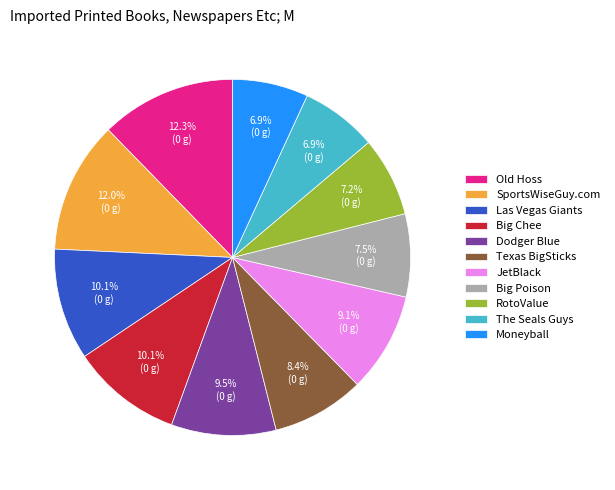

To the nearest percent, what percentage of the pie is Las Vegas Giants?

10%